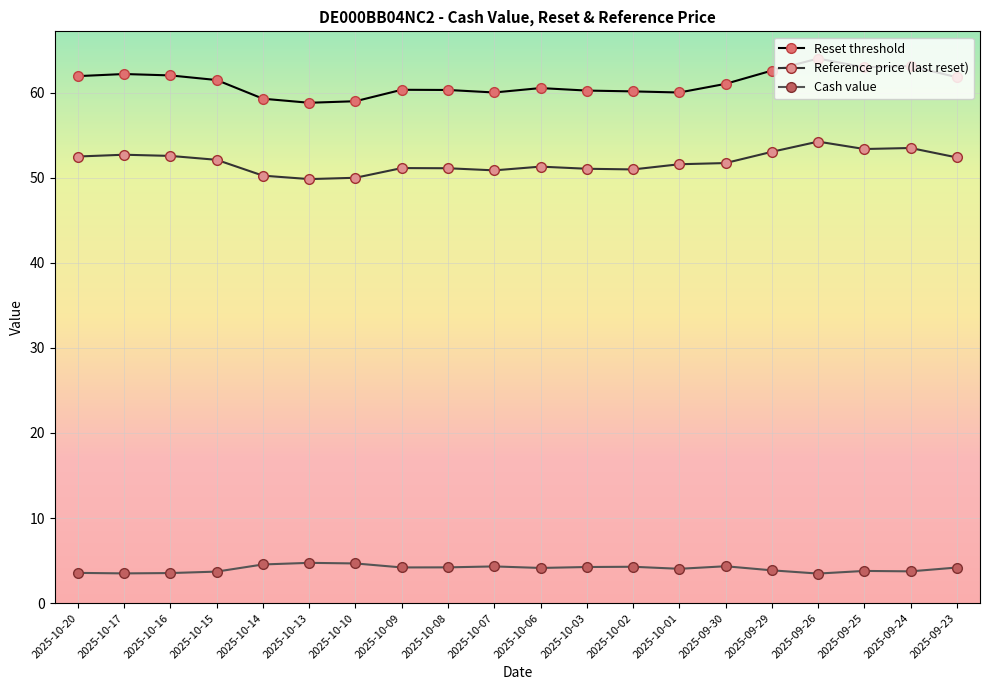

The value of Cash value at 2025-10-13 is 7.0. True or false?

False